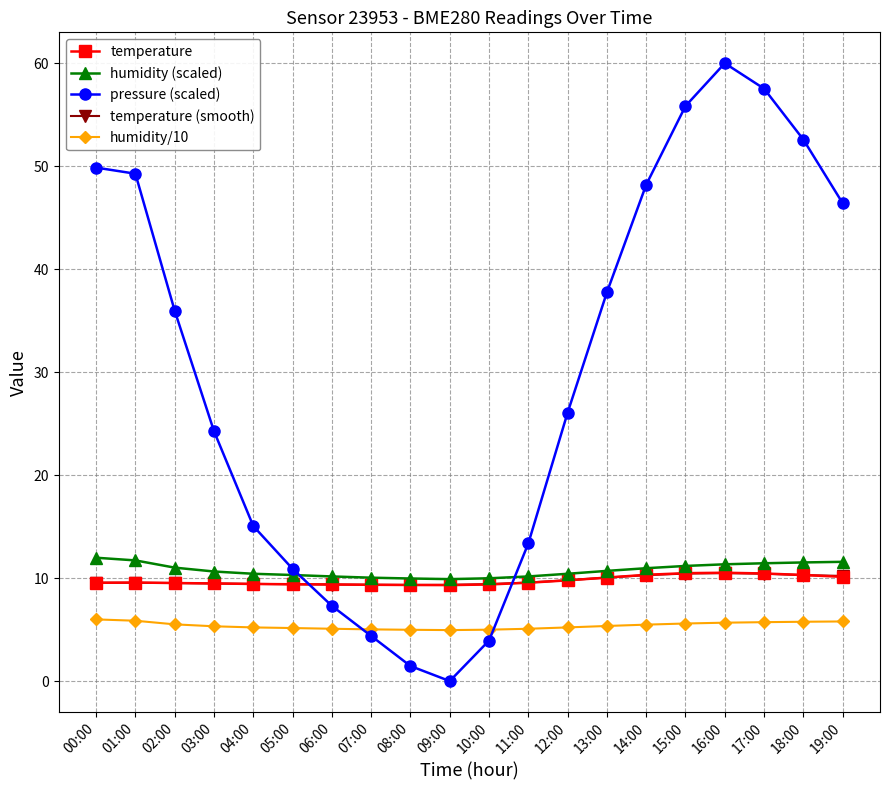

Which category has the highest value across all series?

16:00